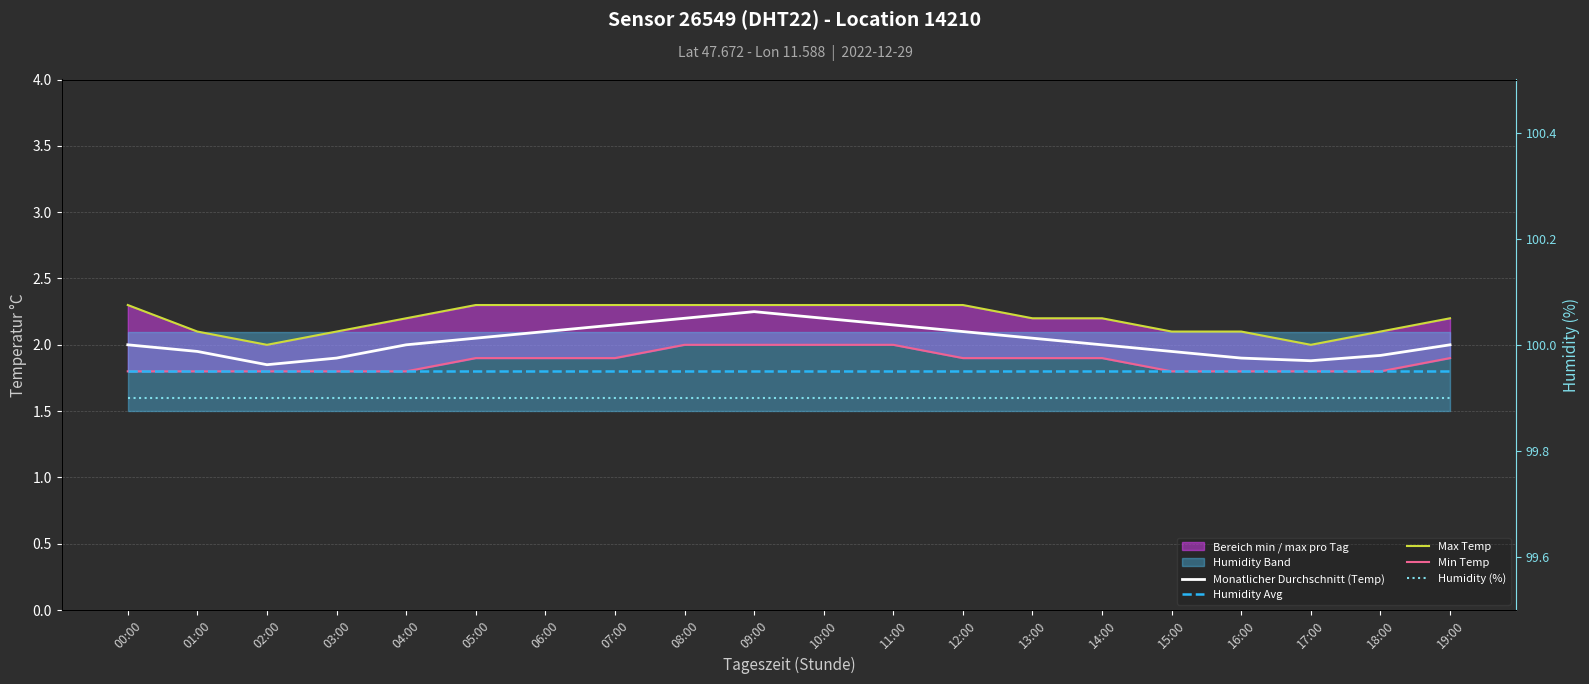

Read the Humidity Avg value at 17:00.

1.8